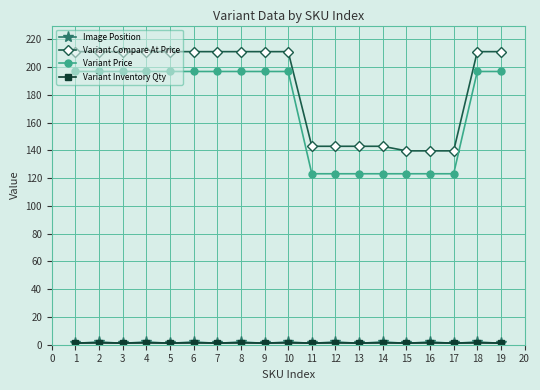

At which label does Variant Price first exceed 196?

1